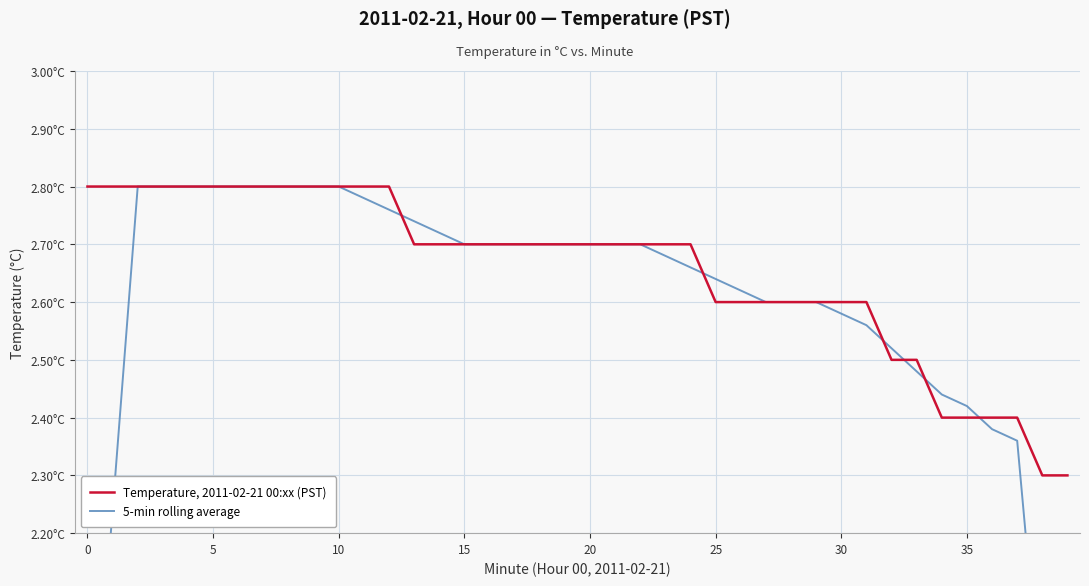

What is the average value of the 5-min rolling average series?

2.6